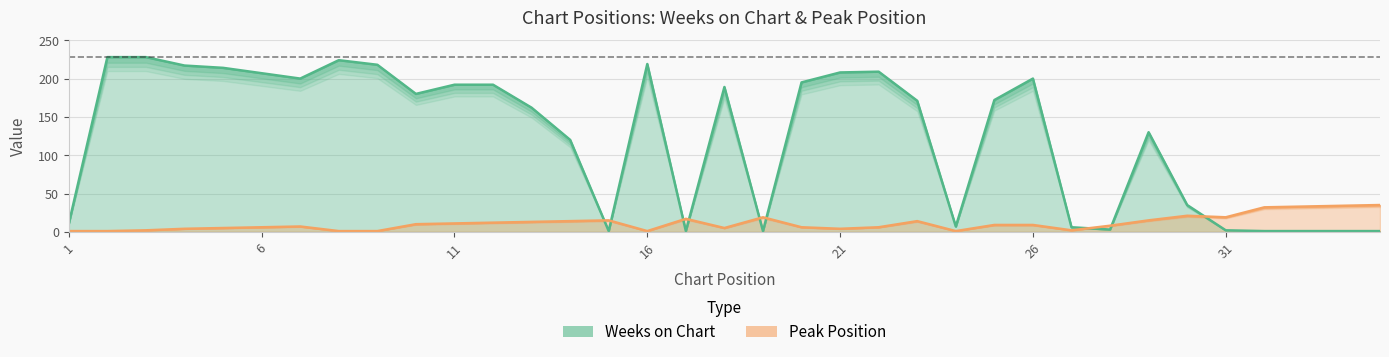

The value of Peak Position at 32 is 42. True or false?

False